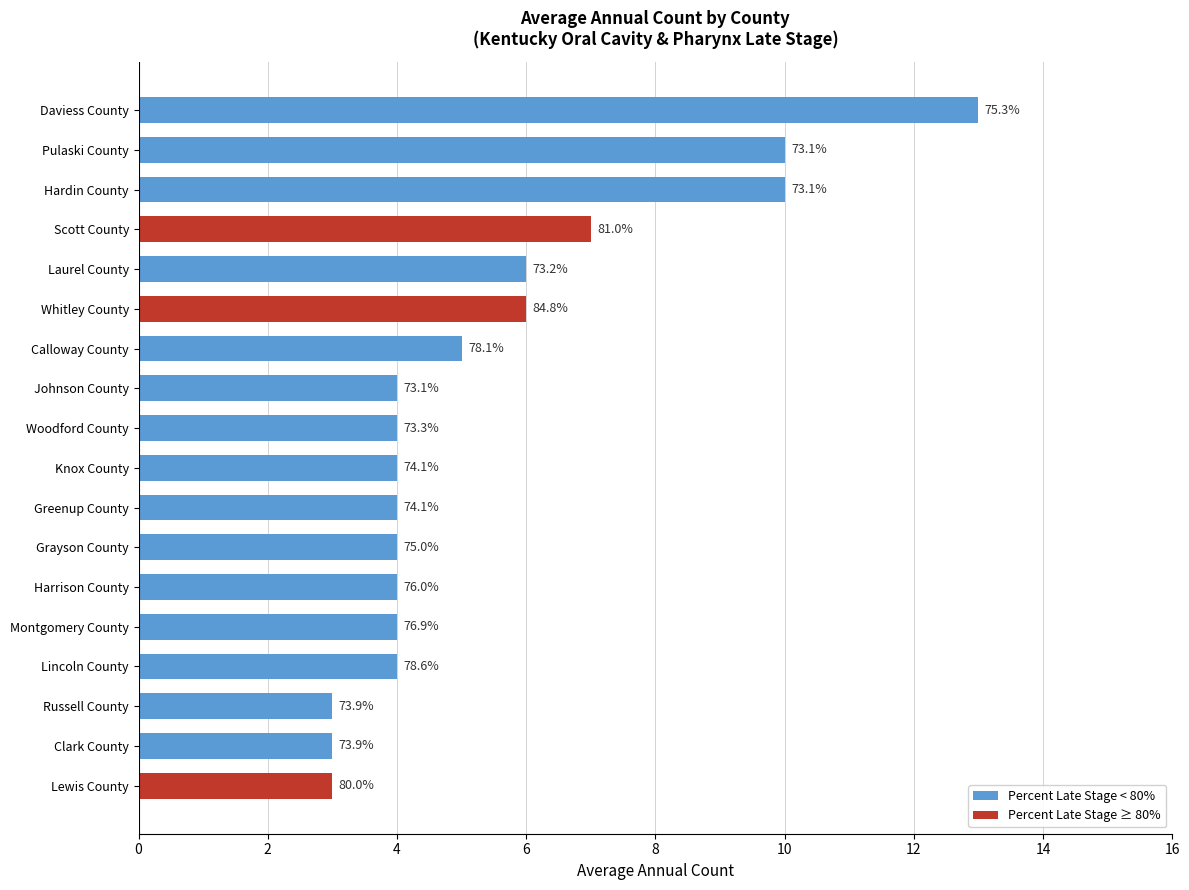

Does the chart contain any negative values?

No